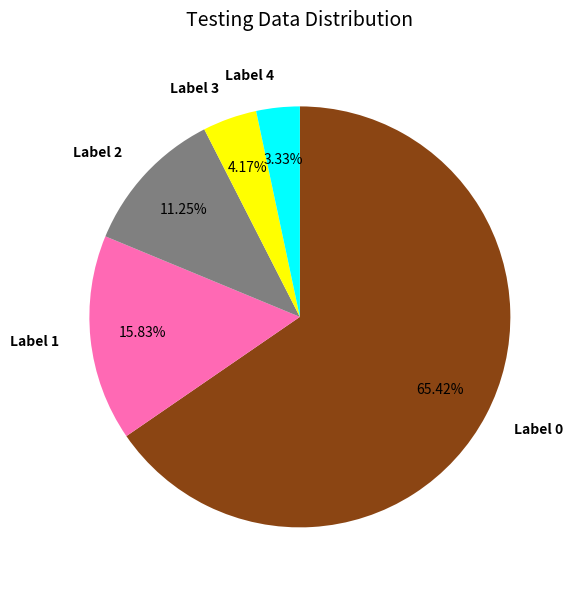

Which slice represents more than half of the pie?

Label 0